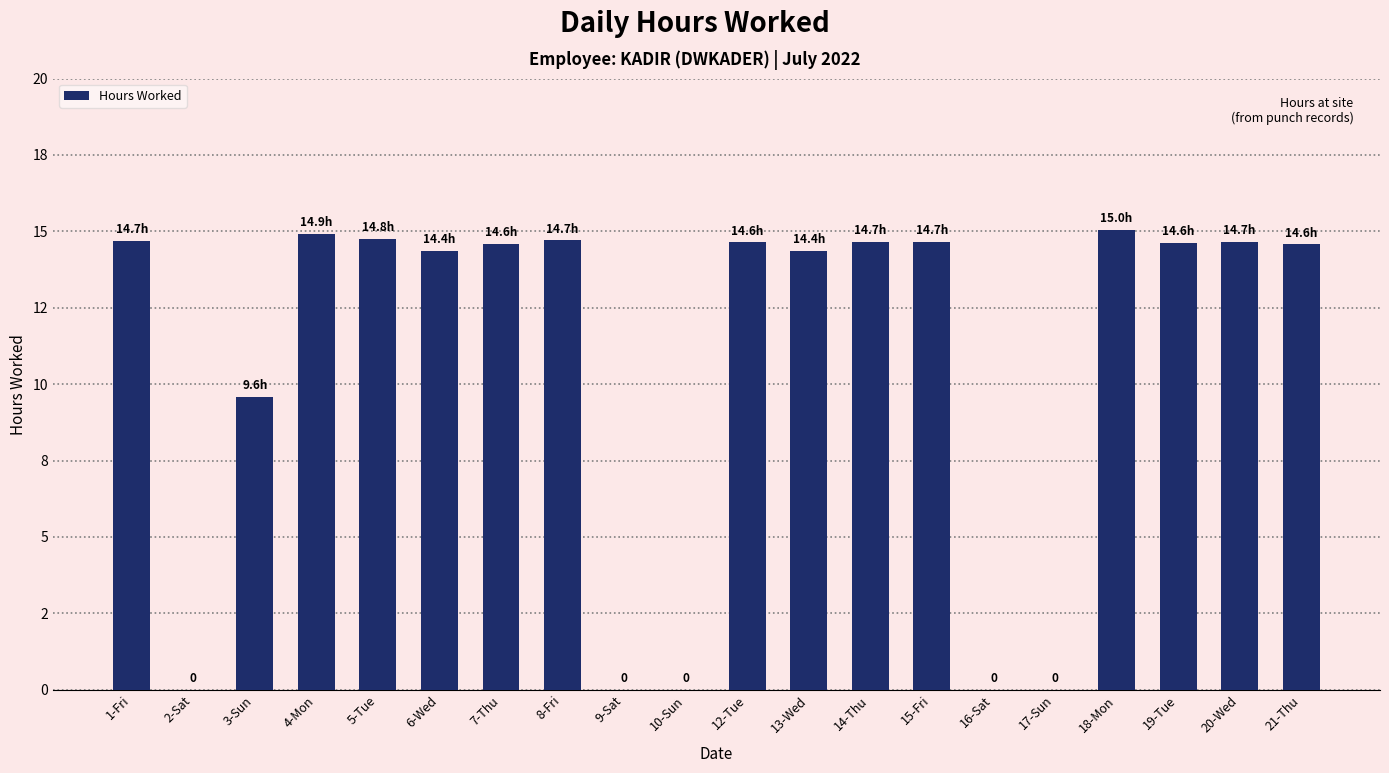

Which category has the lowest value across all series?

2-Sat